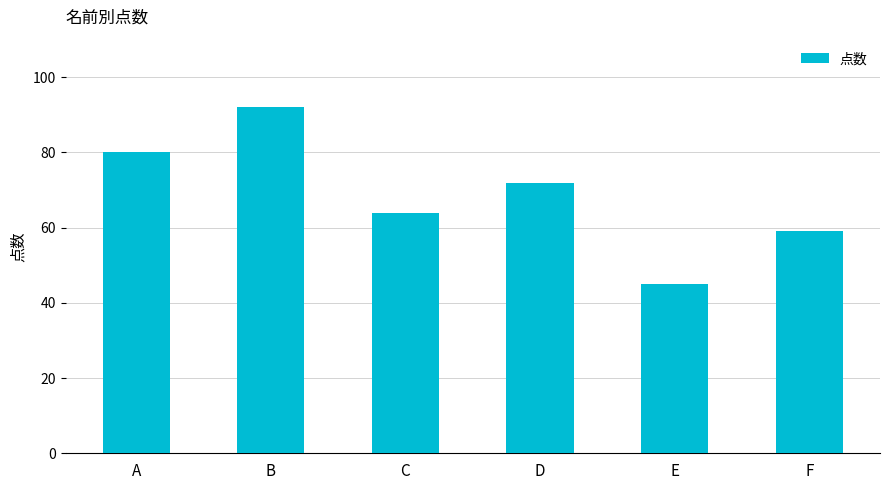

Rank the categories by value from lowest to highest.

E, F, C, D, A, B